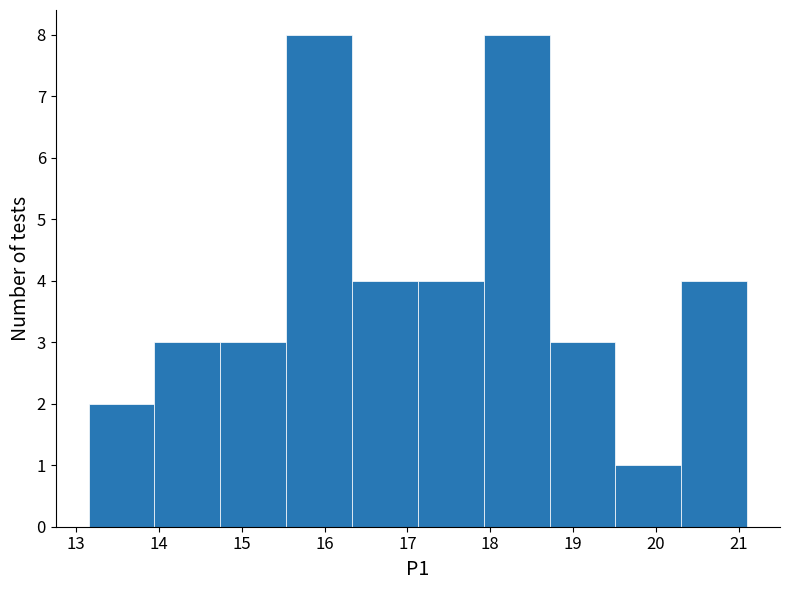

Reading left to right, transcribe this chart: for each bar, give the range it covers on the x-axis and its height. Neither the bar edges nor the heights are printed on the chart, so give them approximately, as read against the axes.

13.2 to 13.9: 2
13.9 to 14.7: 3
14.7 to 15.5: 3
15.5 to 16.3: 8
16.3 to 17.1: 4
17.1 to 17.9: 4
17.9 to 18.7: 8
18.7 to 19.5: 3
19.5 to 20.3: 1
20.3 to 21.1: 4